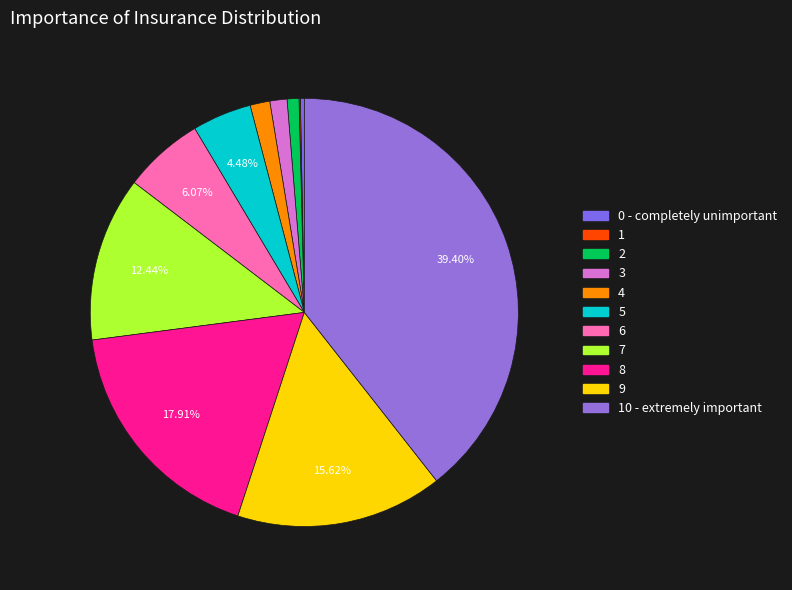

Which category has the smallest portion of the pie?

1